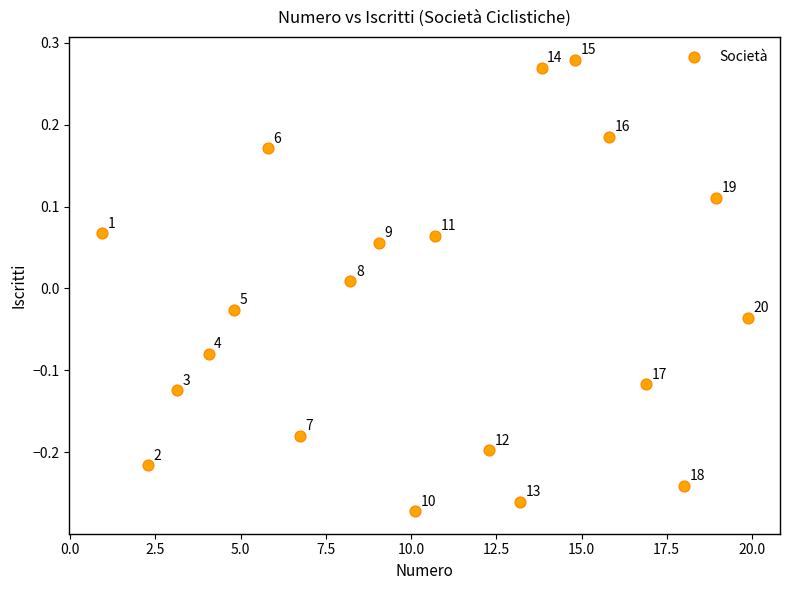

What is the range of Y values (max minus min)?

0.6